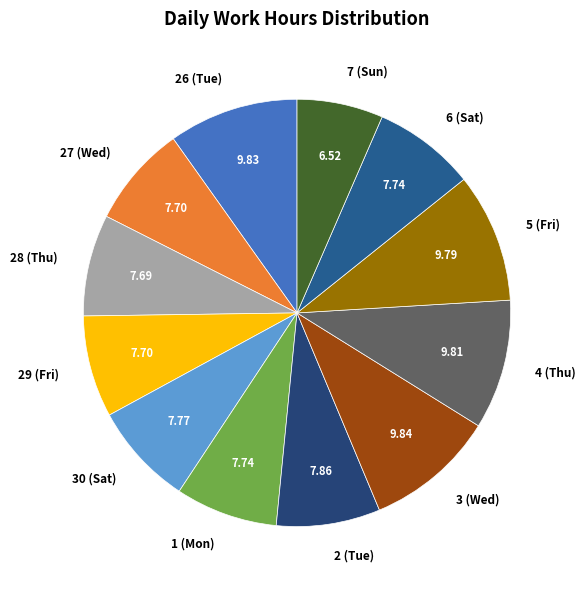

How many slices are in this pie chart?

12